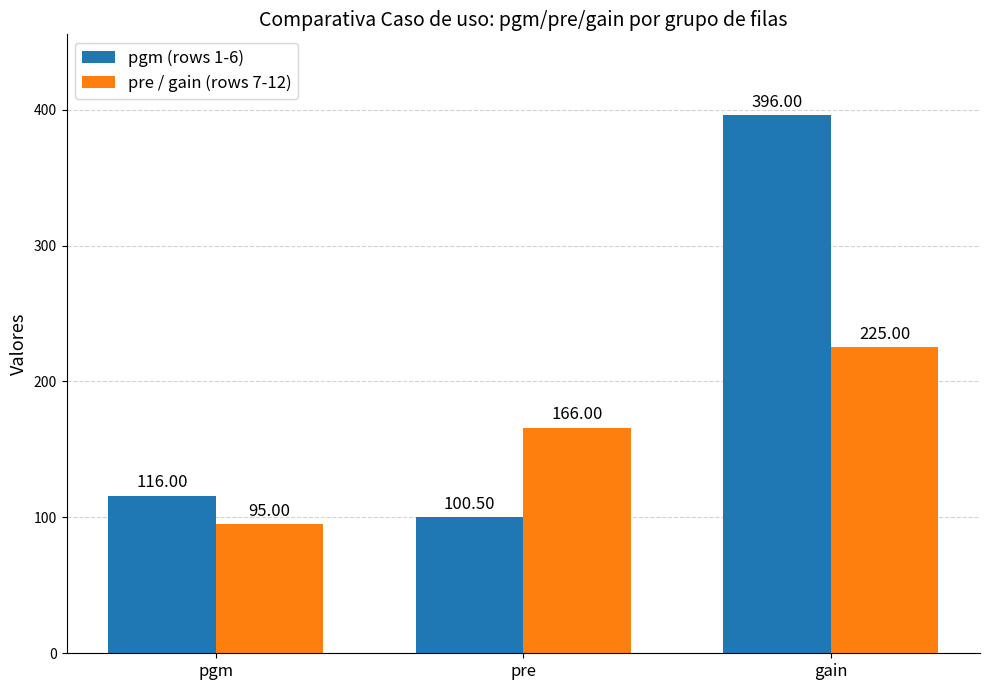

Reading left to right, extract all data points from this chart.

pgm (rows 1-6): pgm=116.0	pre=100.5	gain=396.0
pre / gain (rows 7-12): pgm=95.0	pre=166.0	gain=225.0